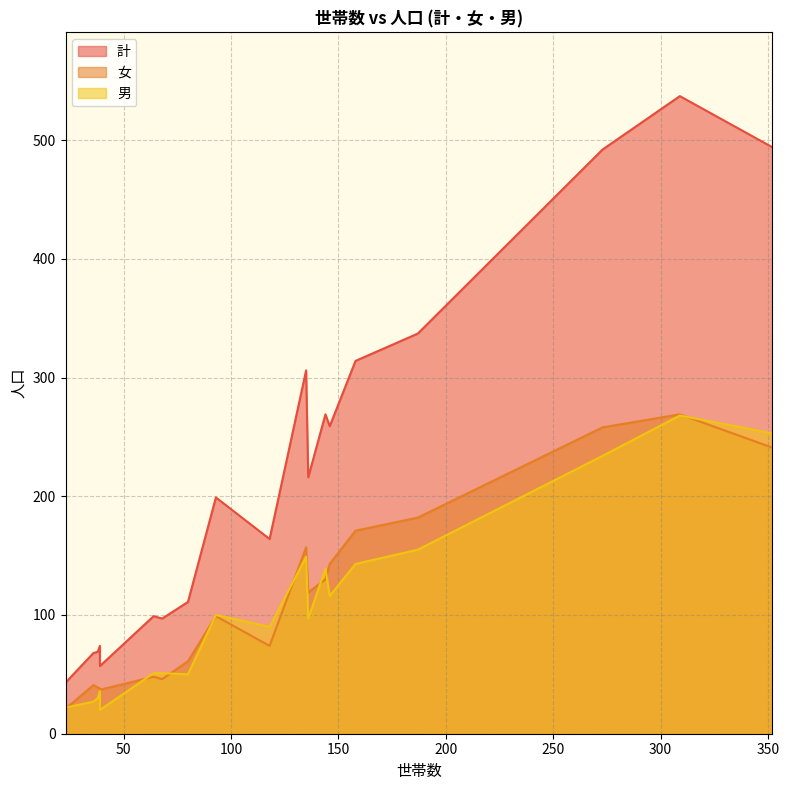

Which series changed the most between 福中町 and 南町?

計